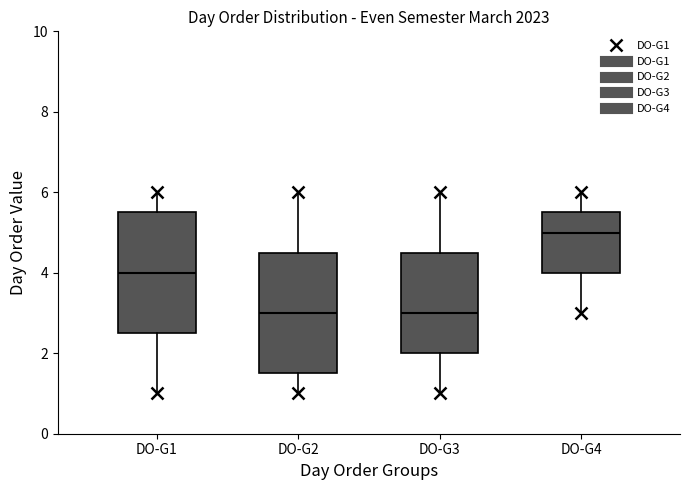

Where is the upper edge of the box for DO-G2 on the y-axis? The values are not printed on the chart, so give them approximately, as read against the axis.

4.6